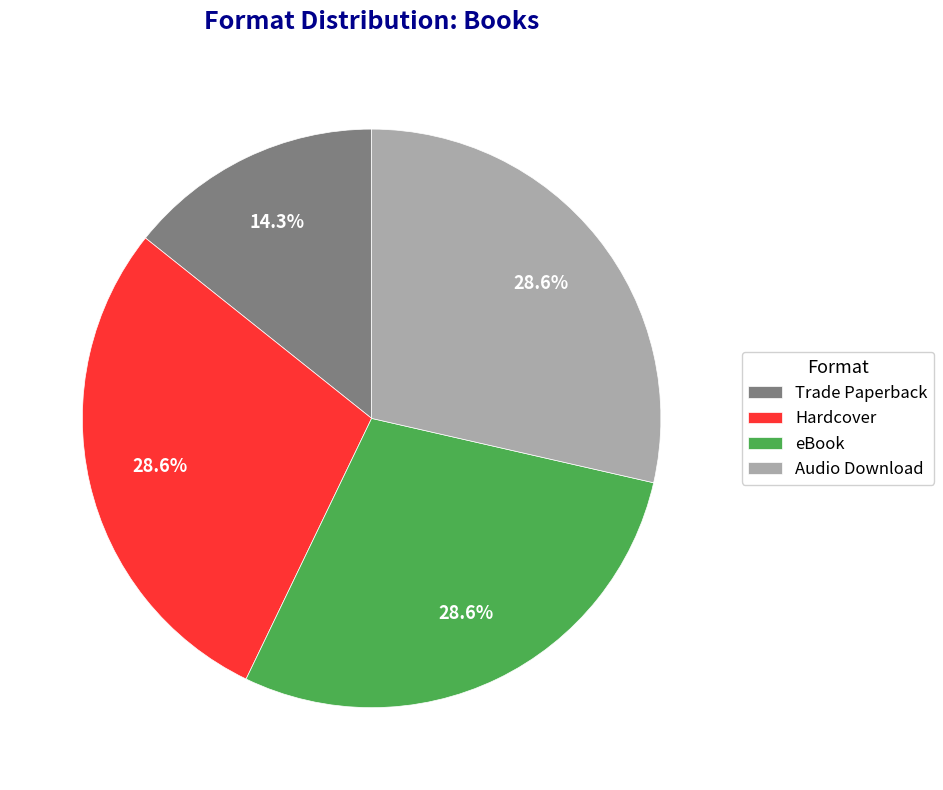

What is the ratio of the value at Hardcover to the value at Trade Paperback?

2.0